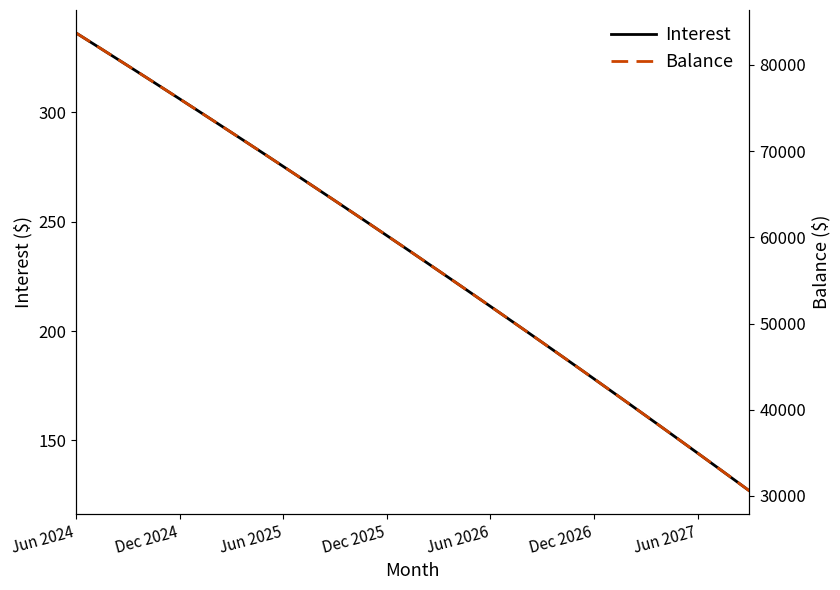

Is it true that Interest equals 306.2 at Dec 2024?

True